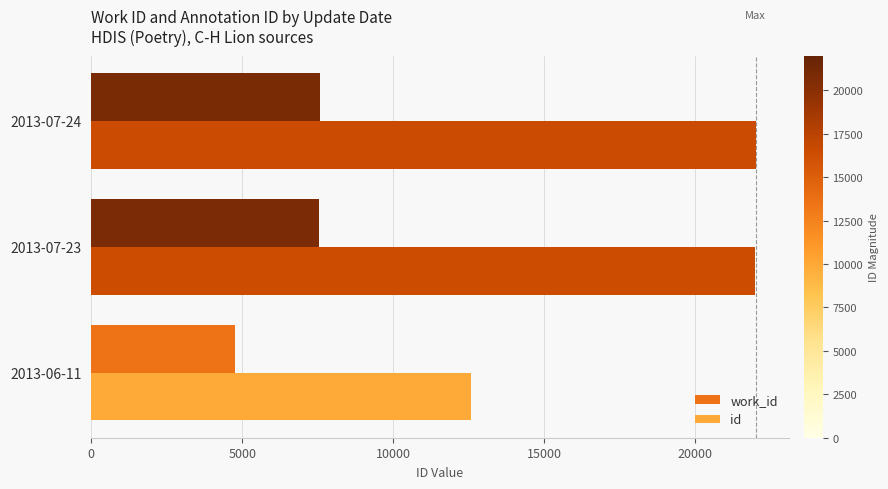

What are all the series names shown in the legend?

work_id, id